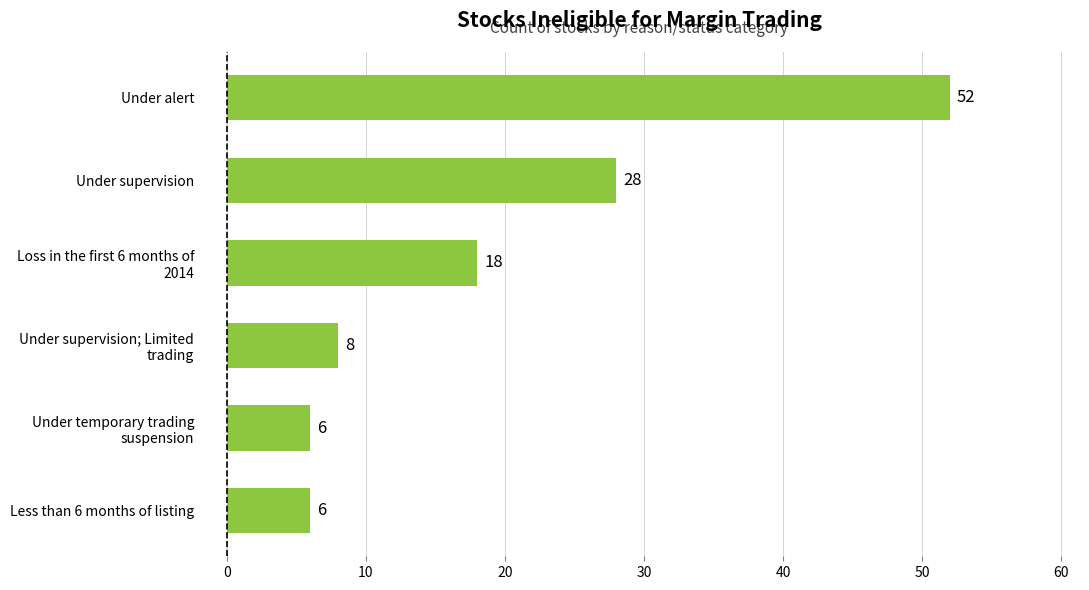

What is the difference between the maximum and minimum values?

46